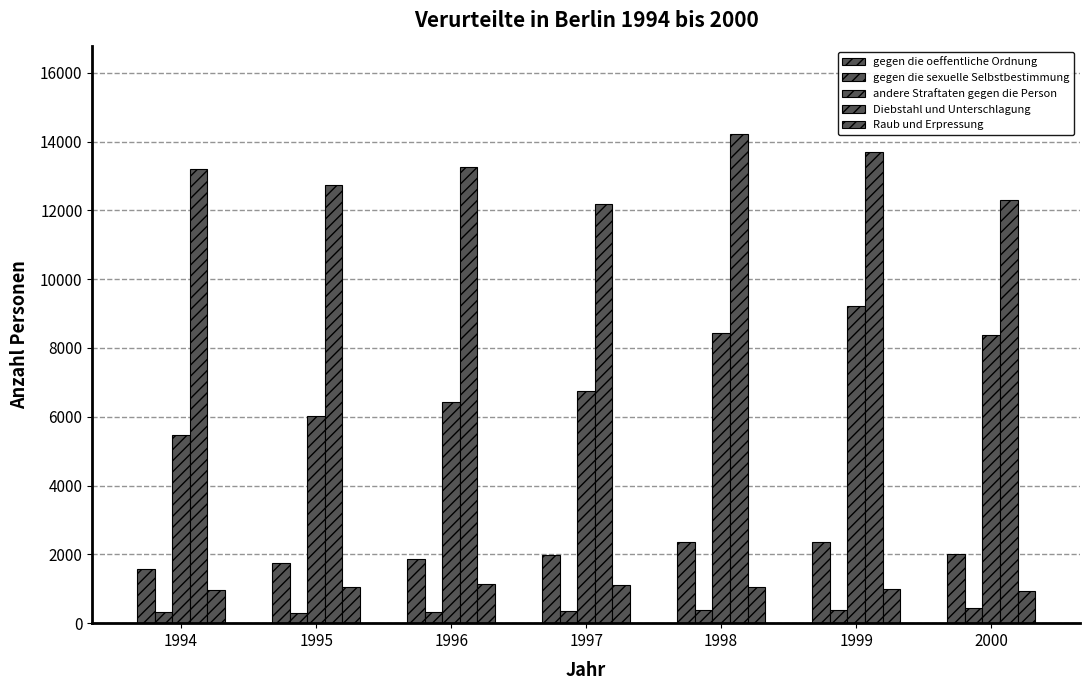

Are the bars grouped side by side (vs. stacked)?

Yes